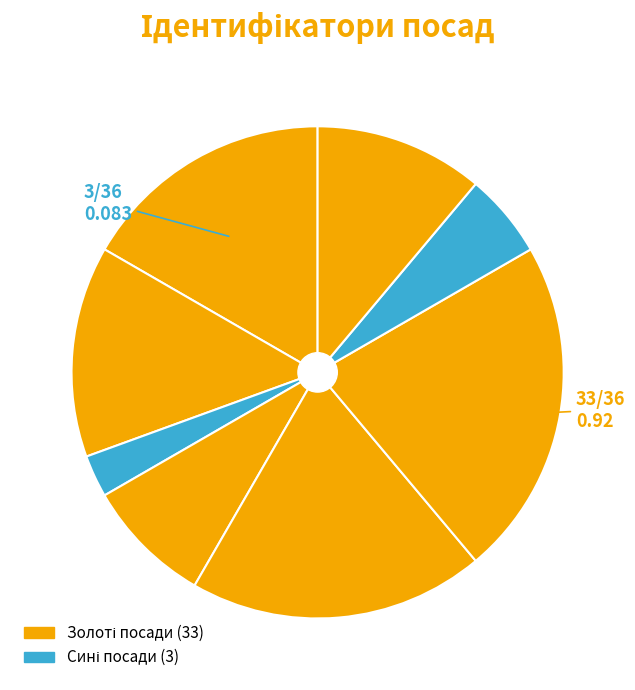

Count the number of slices in the pie.

8